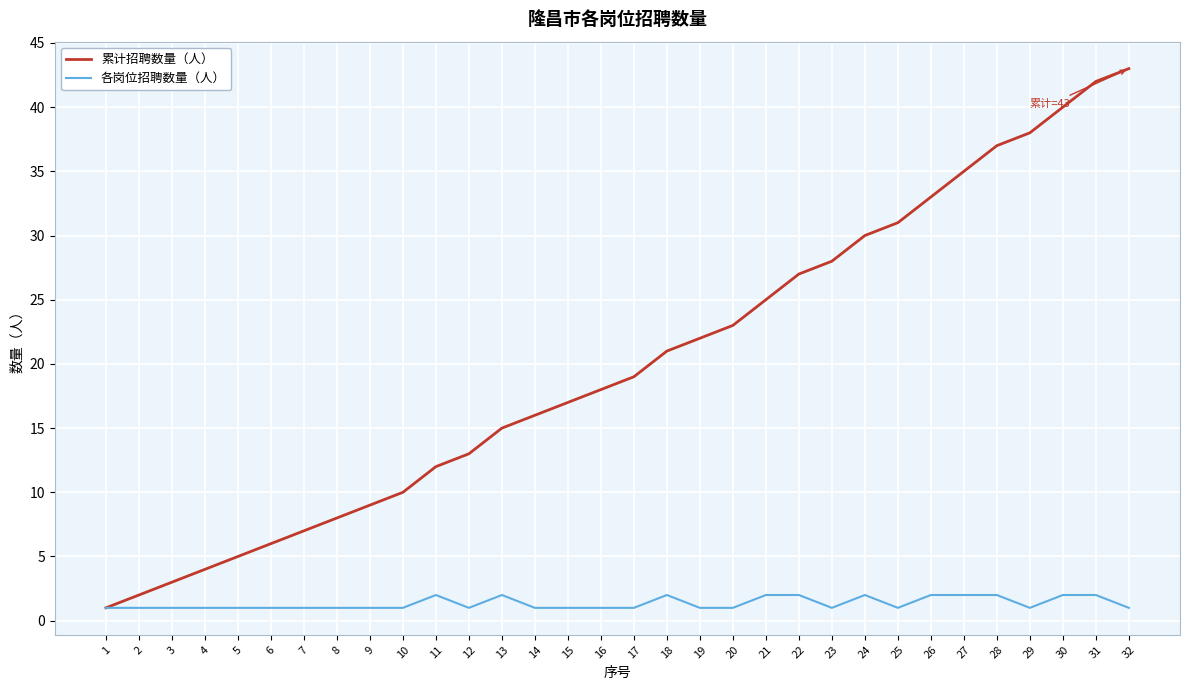

What are all the series names shown in the legend?

累计招聘数量（人）, 各岗位招聘数量（人）